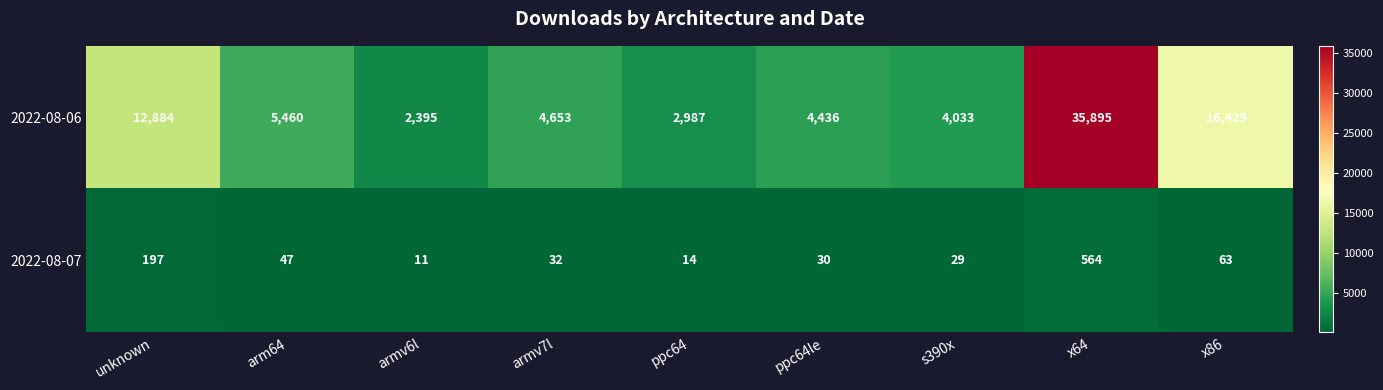

Reading left to right, list all the values displayed in this chart.

2022-08-06: unknown=12884	arm64=5460	armv6l=2395	armv7l=4653	ppc64=2987	ppc64le=4436	s390x=4033	x64=35895	x86=16429
2022-08-07: unknown=197	arm64=47	armv6l=11	armv7l=32	ppc64=14	ppc64le=30	s390x=29	x64=564	x86=63